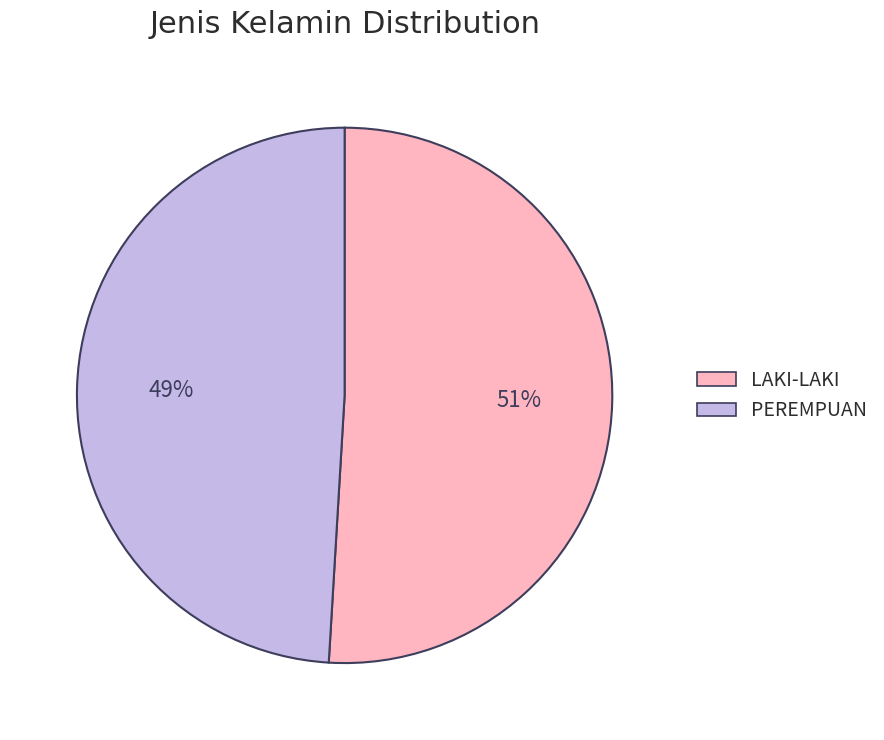

To the nearest percent, what is the difference between the largest and smallest slice percentages?

2%